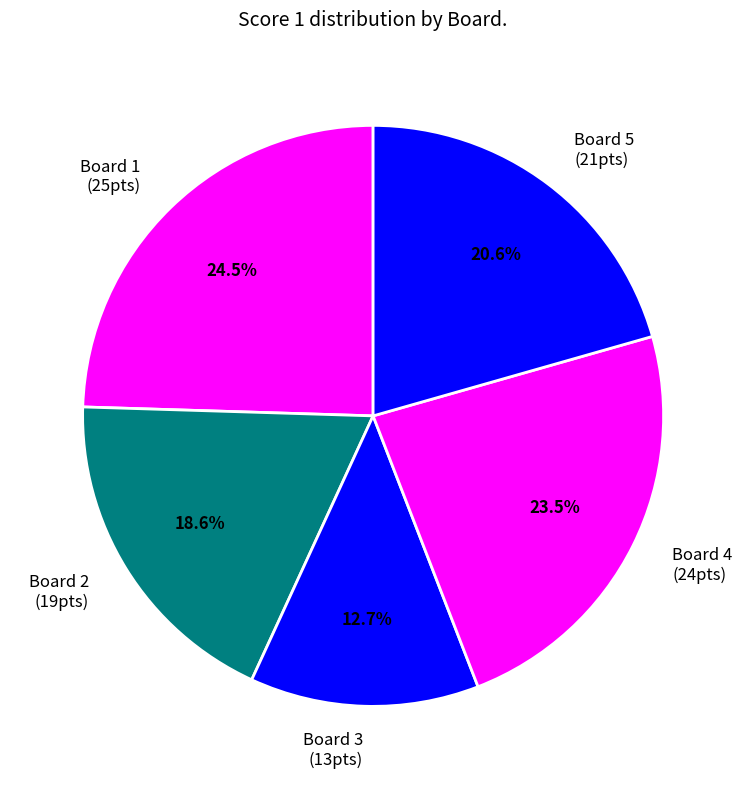

Does any single category account for the majority?

No